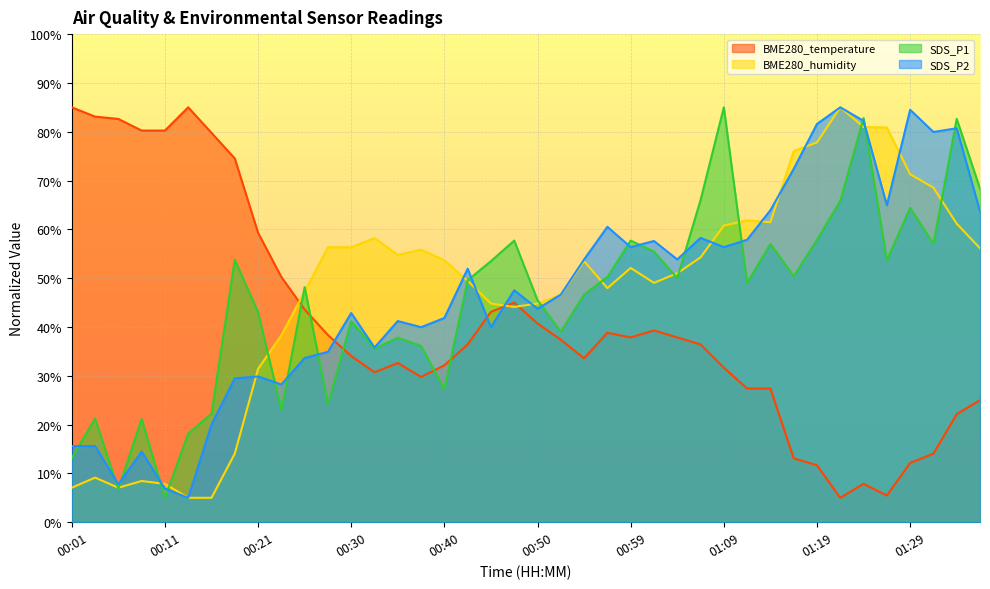

True or false: SDS_P2 has more than 0 interior local peaks.

True